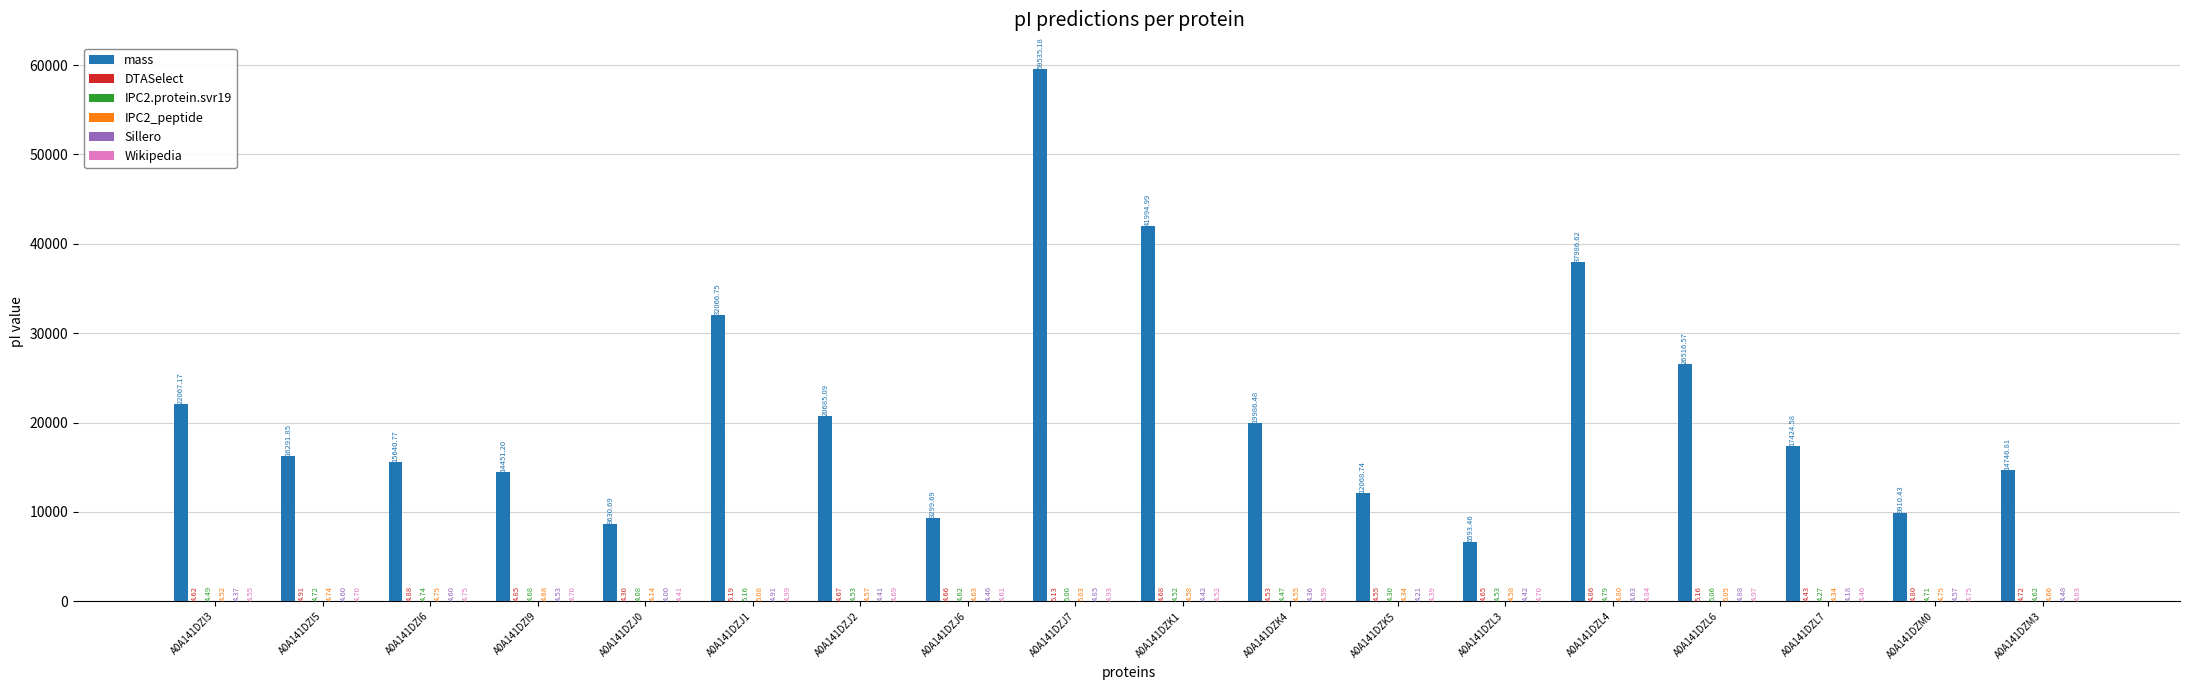

At which category is the sum across all series the highest?

A0A141DZJ7